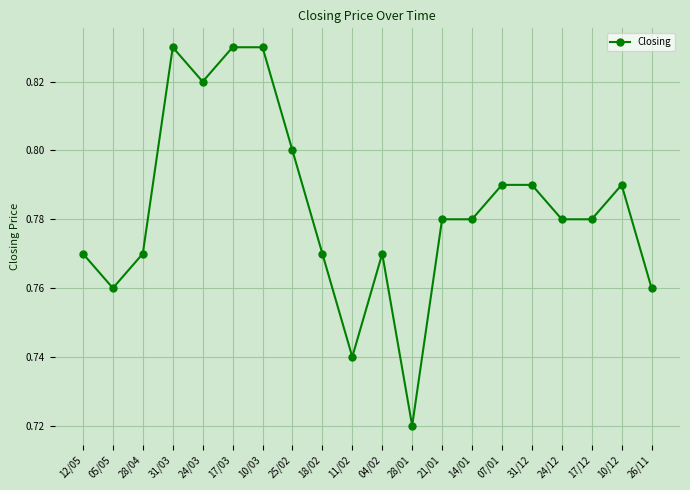

Which label corresponds to the smallest value in the chart?

28/01